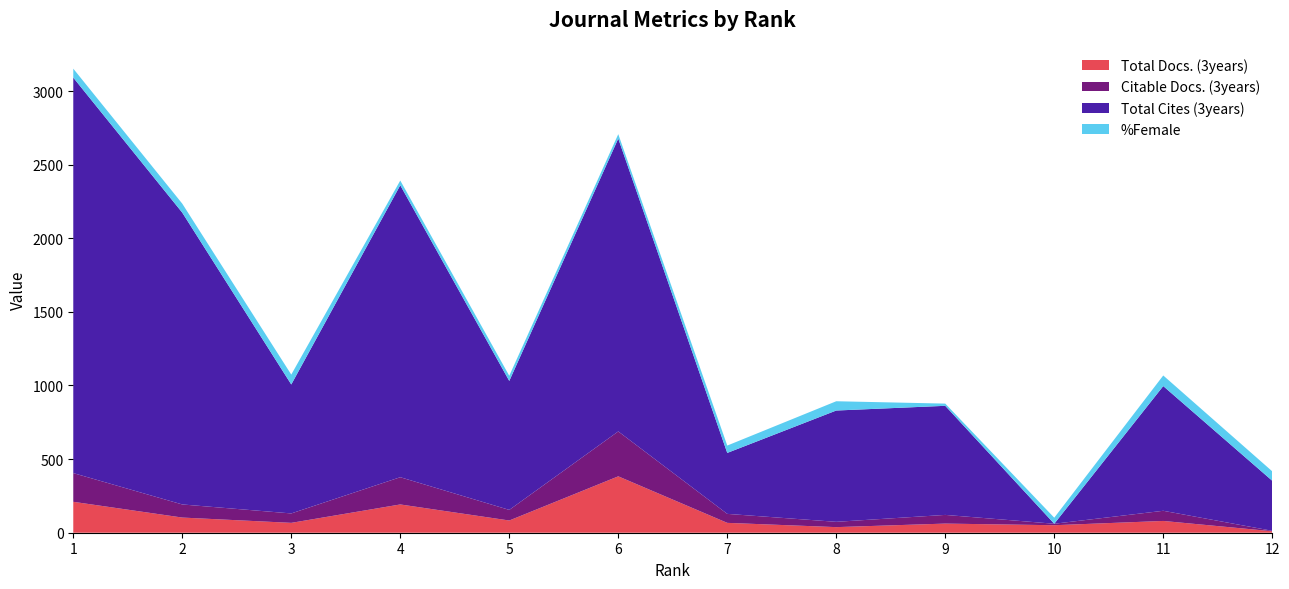

Reading left to right, extract all data points from this chart.

Total Docs. (3years): 1=210	2=103	3=67	4=192	5=83	6=383	7=67	8=38	9=62	10=51	11=80	12=10
Citable Docs. (3years): 1=195	2=89	3=64	4=185	5=72	6=305	7=61	8=36	9=59	10=10	11=69	12=3
Total Cites (3years): 1=2686	2=1982	3=876	4=1983	5=876	6=1989	7=414	8=756	9=741	10=0	11=847	12=340
%Female: 1=61	2=61	3=67	4=32	5=35	6=30	7=50	8=63	9=15	10=41	11=72	12=64